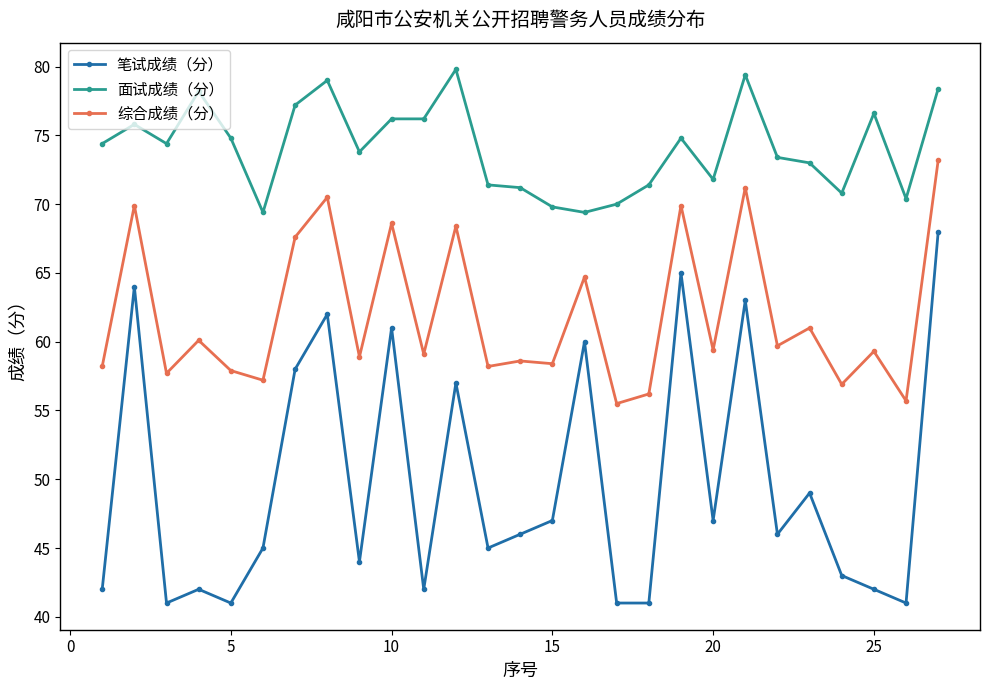

Which series has the largest total across all categories?

面试成绩（分）